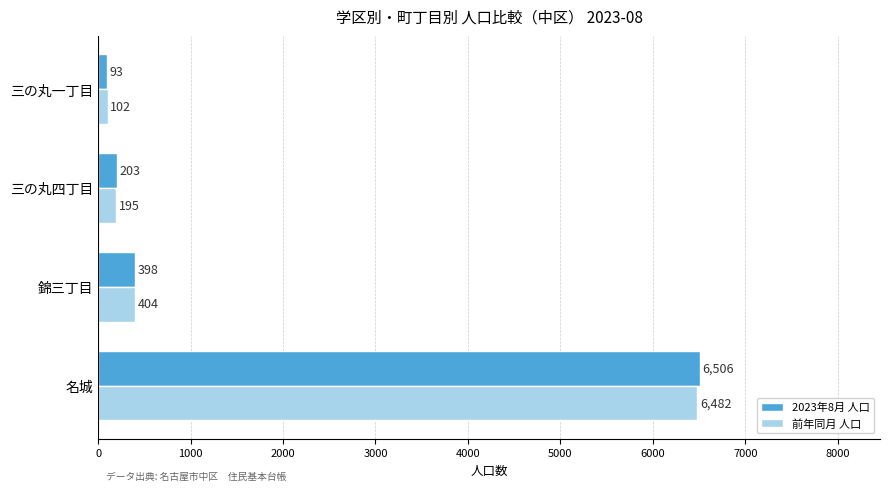

Rank the series by their maximum value, from highest to lowest.

2023年8月 人口, 前年同月 人口